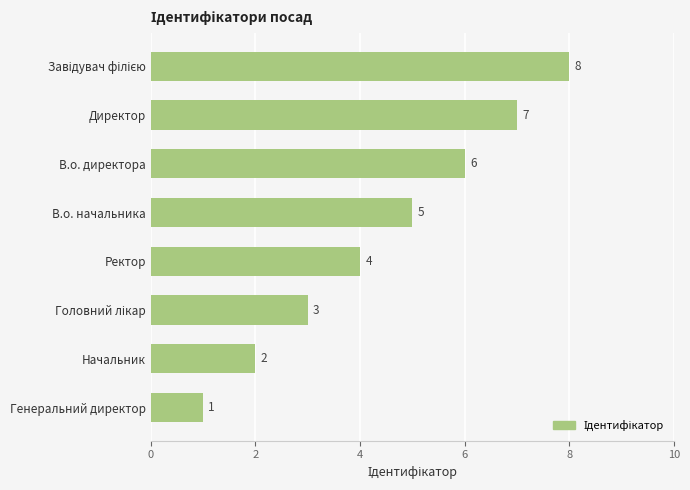

What is the greatest value displayed?

8